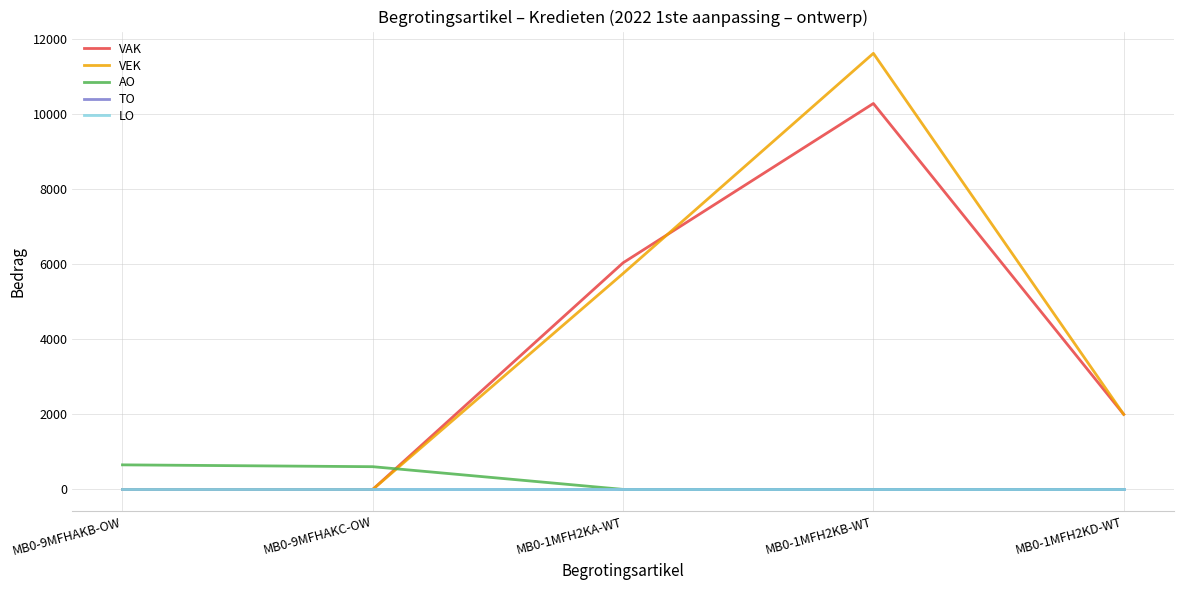

Does the chart have visible grid lines?

Yes